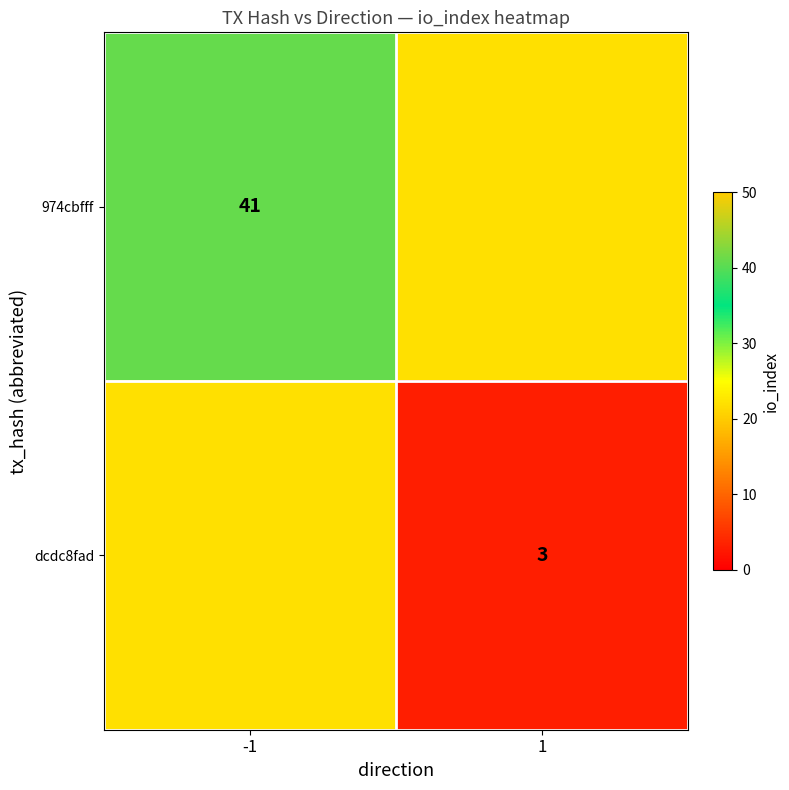

The value of dcdc8fad at 1 is 5. True or false?

False